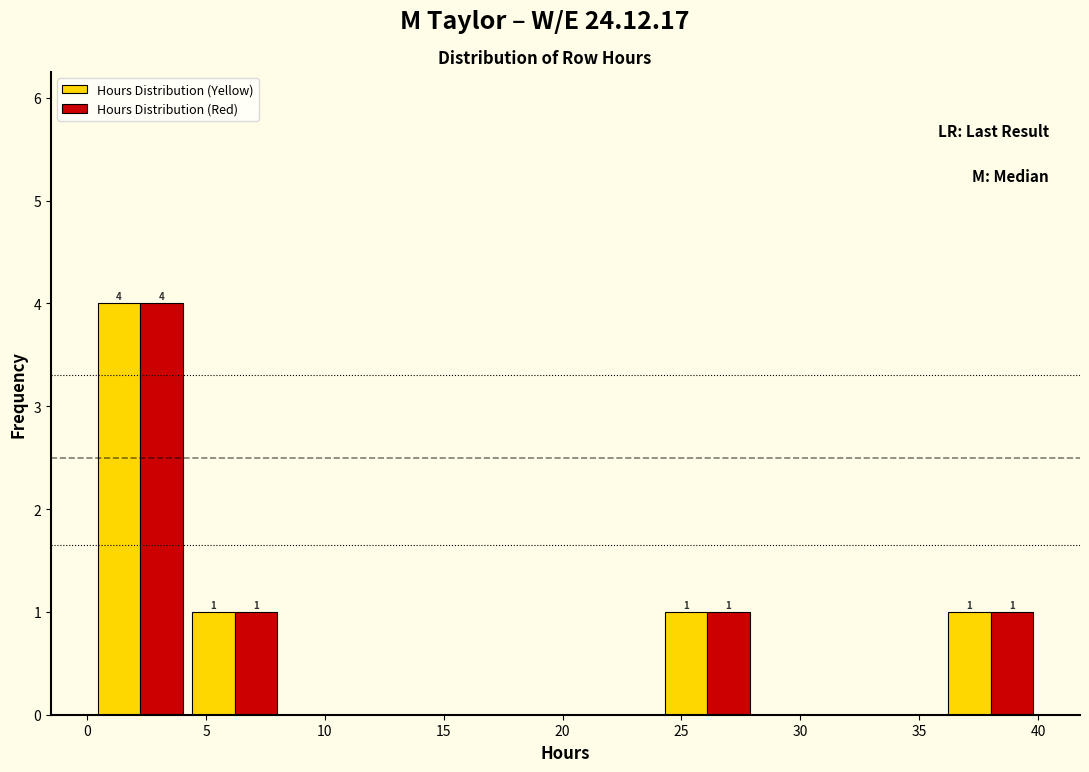

In the Hours Distribution (Red) series, which range on the x-axis has the tallest bar?

0.5 to 4.0